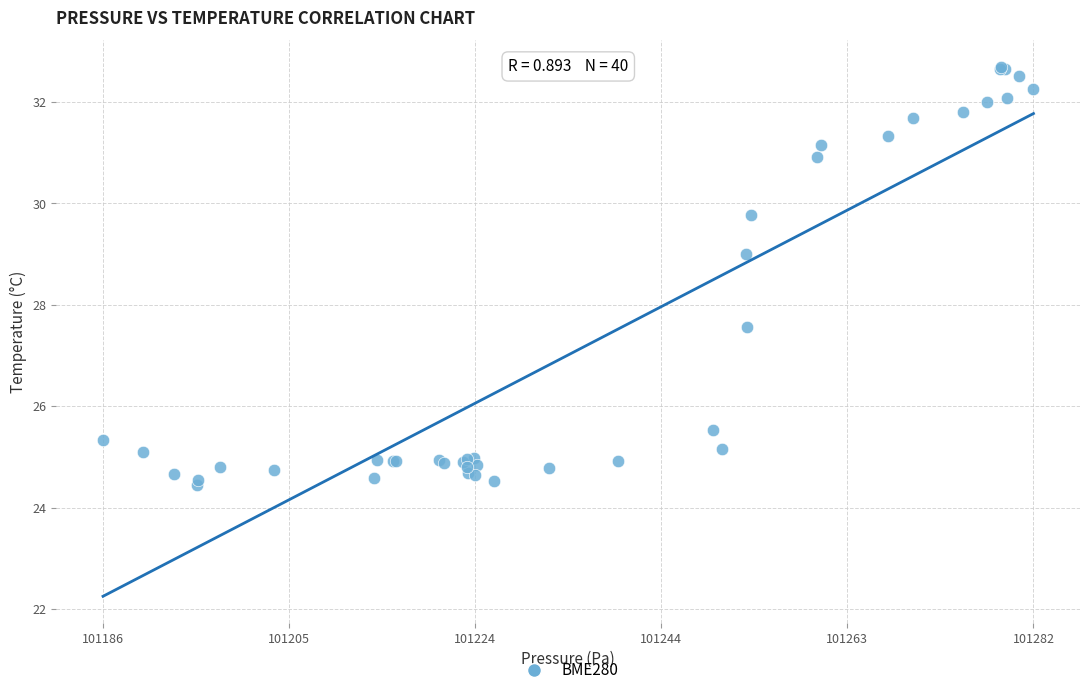

What Y value in the scatter plot is closest to 28?

27.6